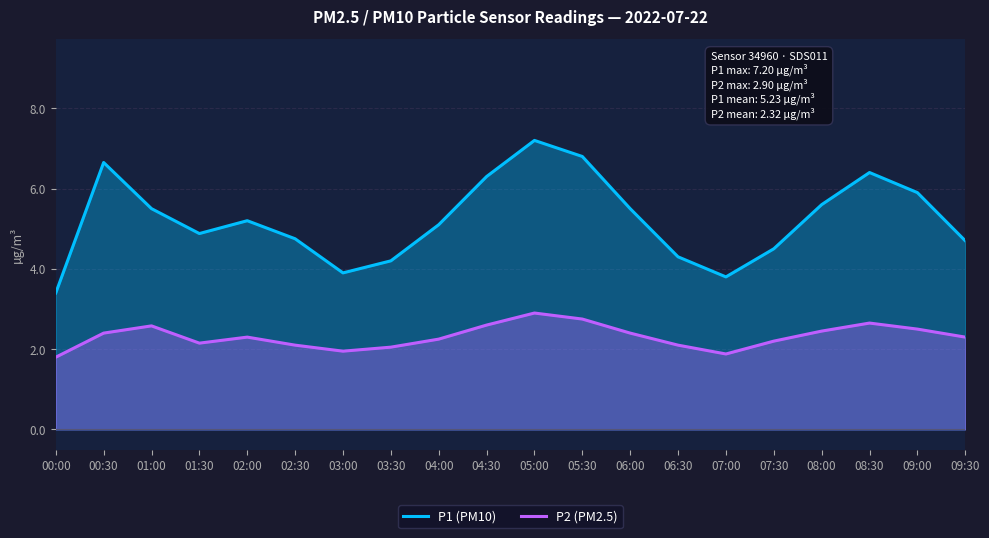

Is the value of P1 (PM10) at 03:30 greater than the value of P2 (PM2.5) at 08:00?

Yes